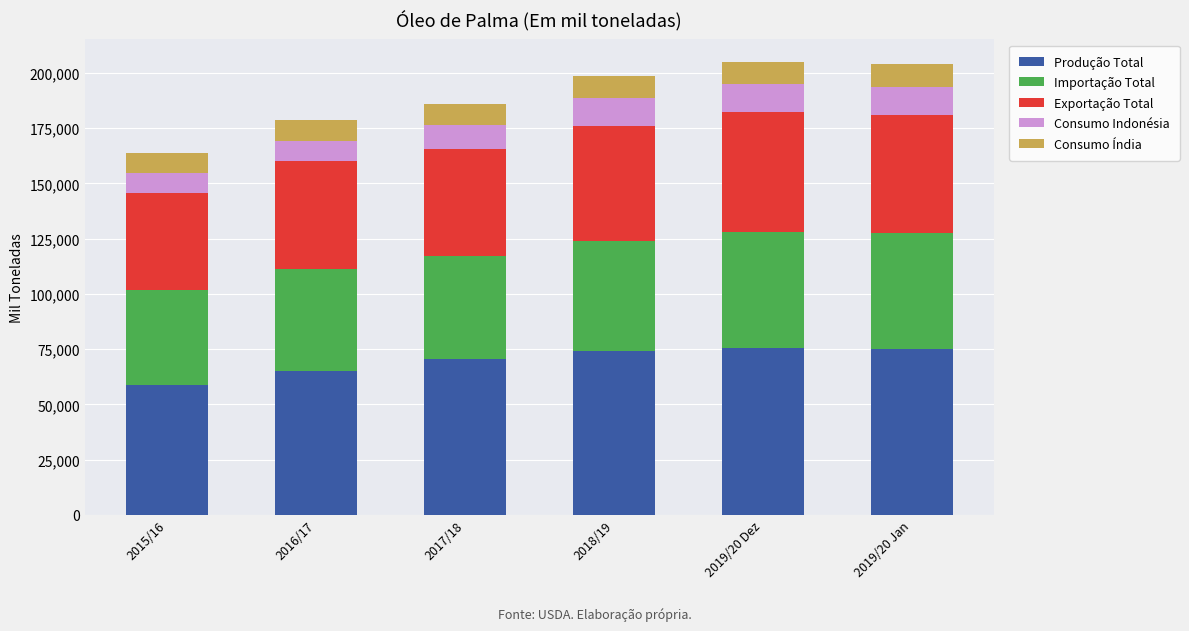

What is the total value across all series at 2019/20 Dez?

204881